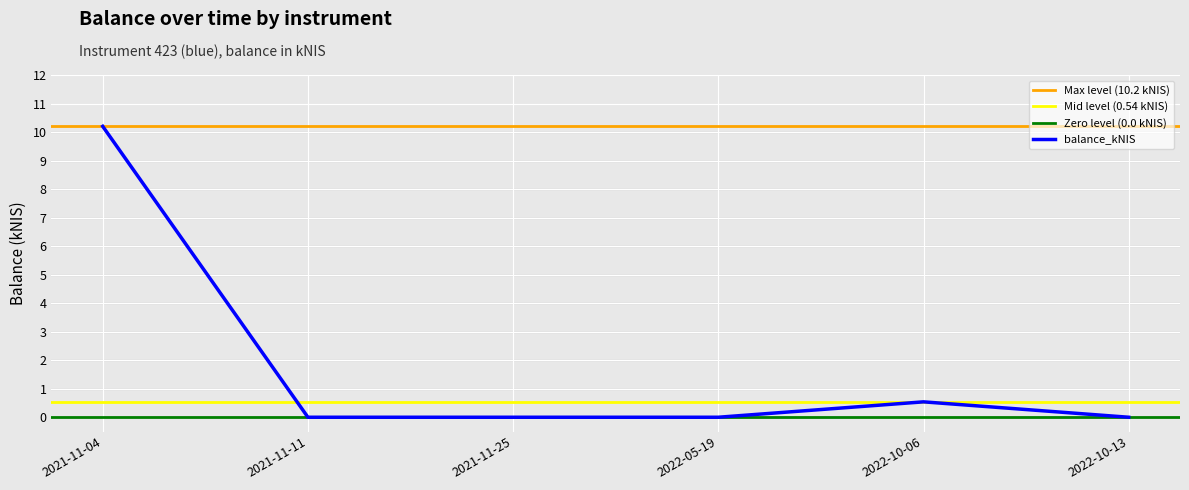

The value of balance_kNIS at 2021-11-11 is 0.0. True or false?

True